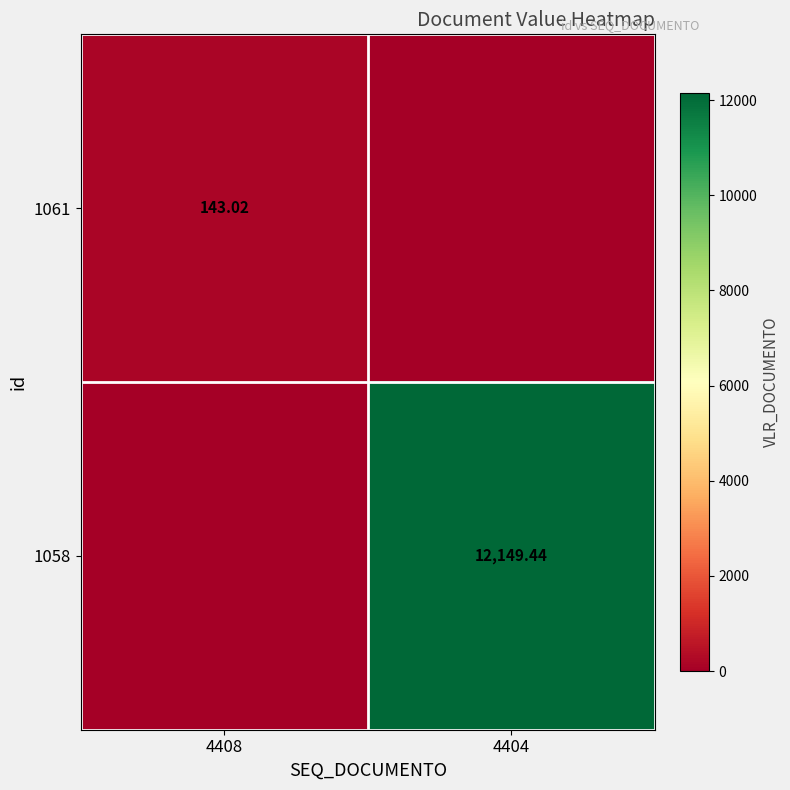

Where does the 1058 series first go above 12149?

4404